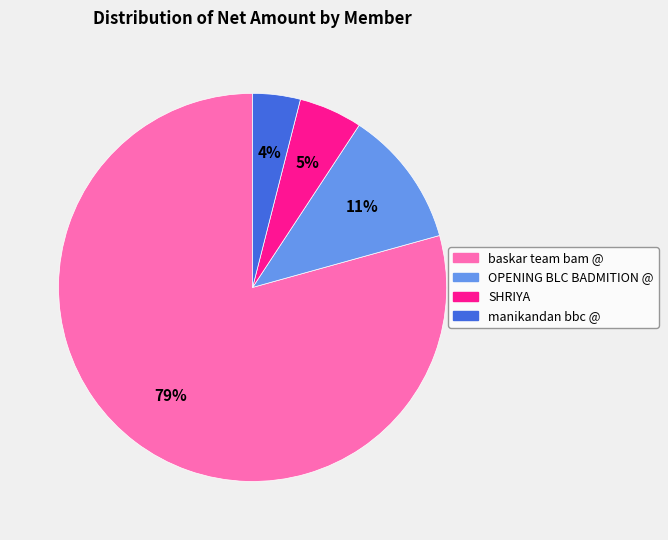

To the nearest percent, what percentage of the pie is manikandan bbc @?

4%